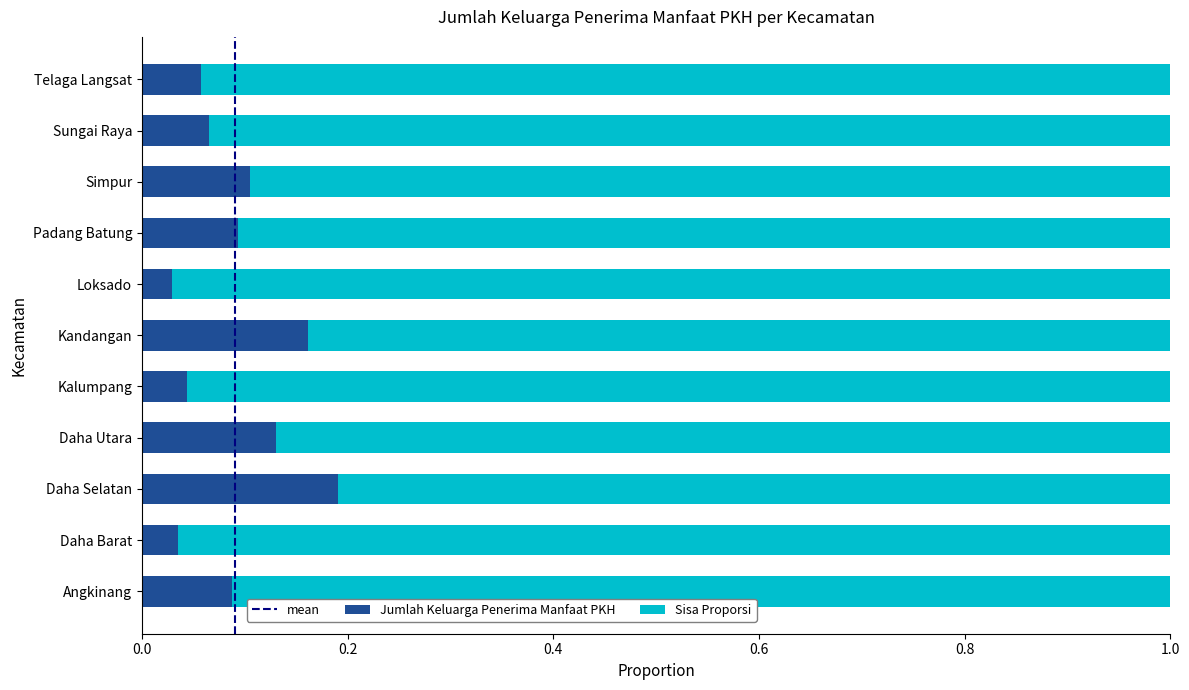

True or false: Jumlah Keluarga Penerima Manfaat PKH has a value of 0.3 at Kandangan.

False